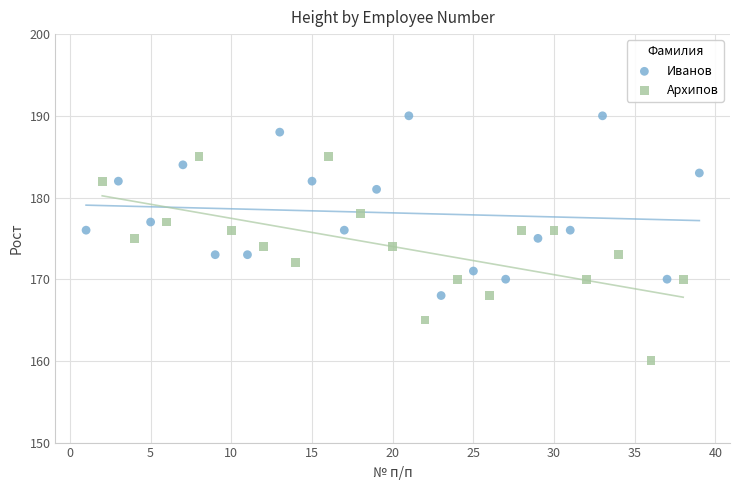

Which series contains the highest Y value?

Иванов